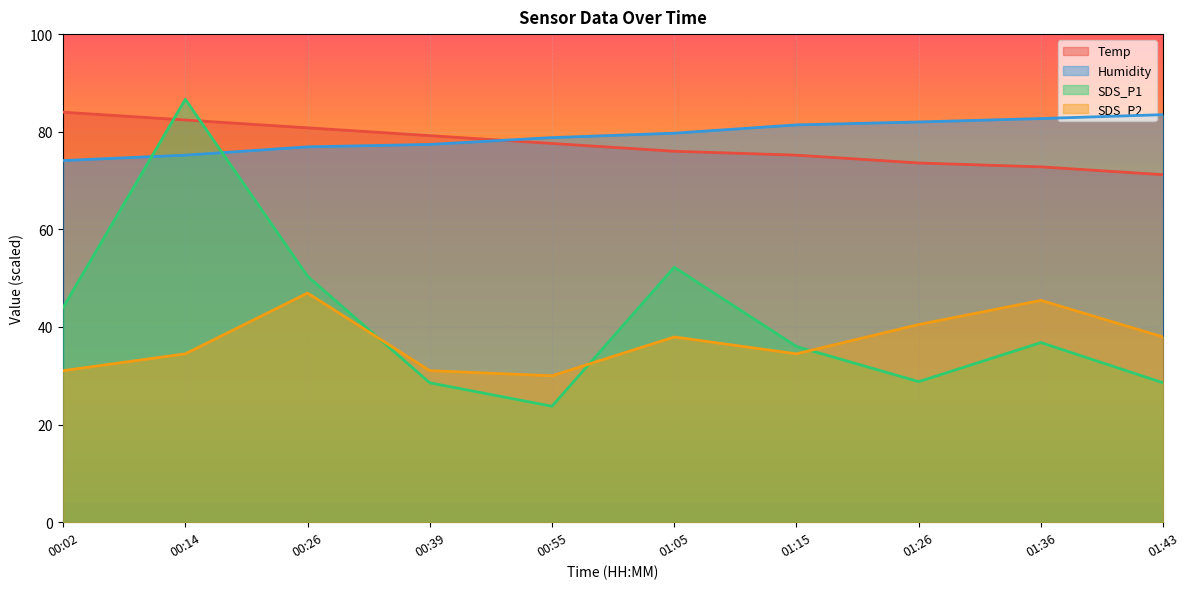

What is the maximum value shown in the chart?

86.6